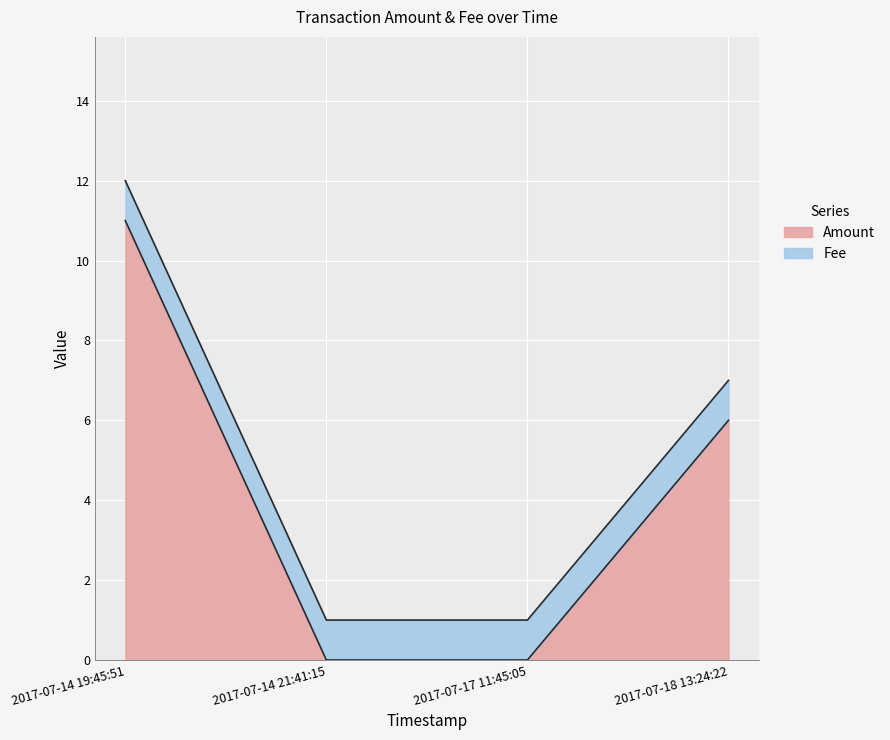

Which series has the widest spread of values?

Amount